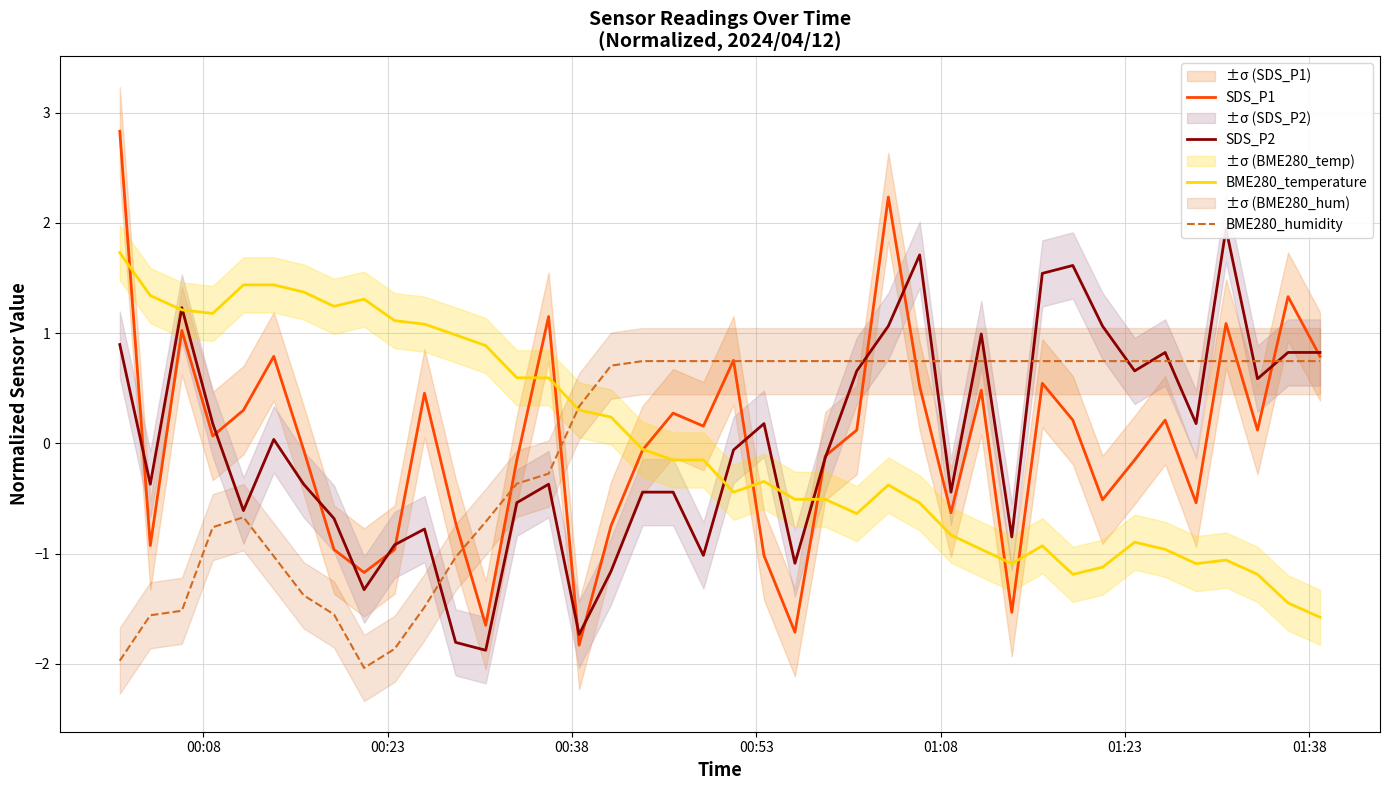

What is the maximum value for BME280_humidity?

0.7